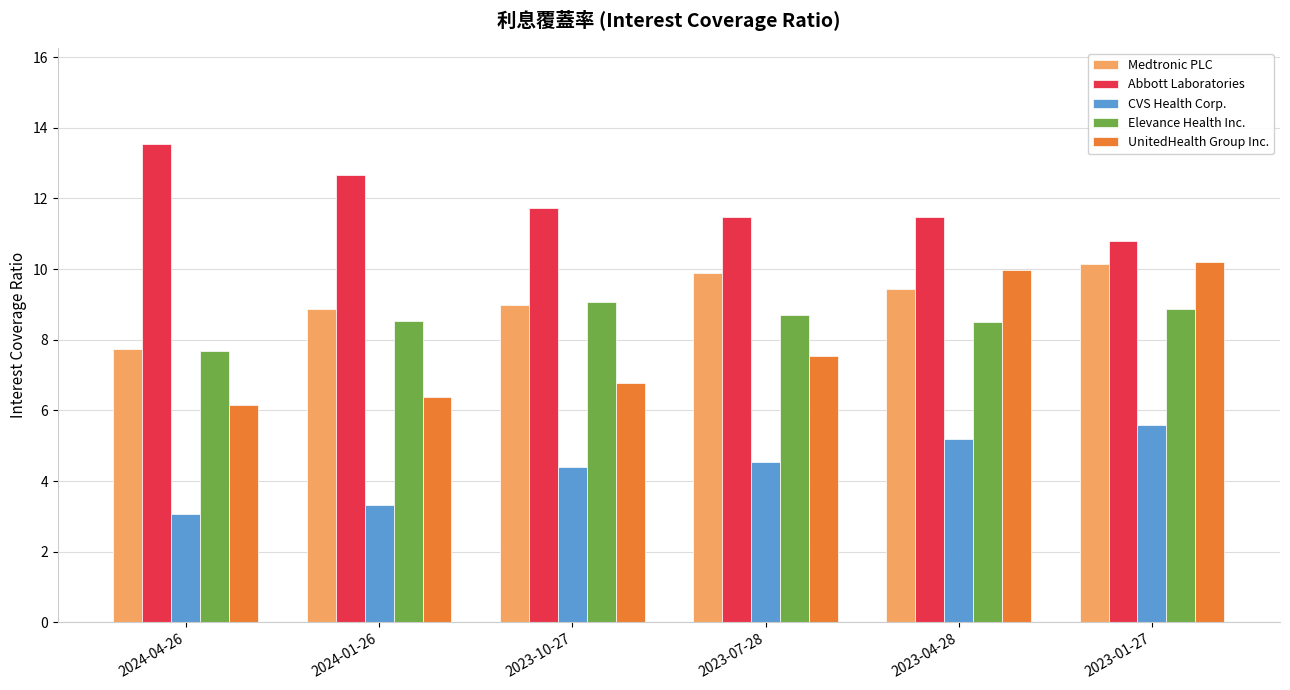

What are all the series names shown in the legend?

Medtronic PLC, Abbott Laboratories, CVS Health Corp., Elevance Health Inc., UnitedHealth Group Inc.